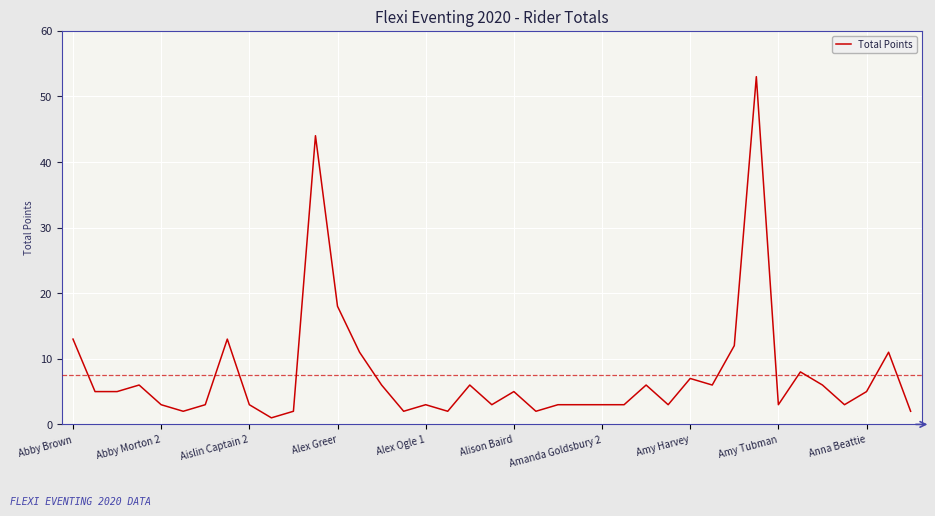

What is the minimum value shown in the chart?

1